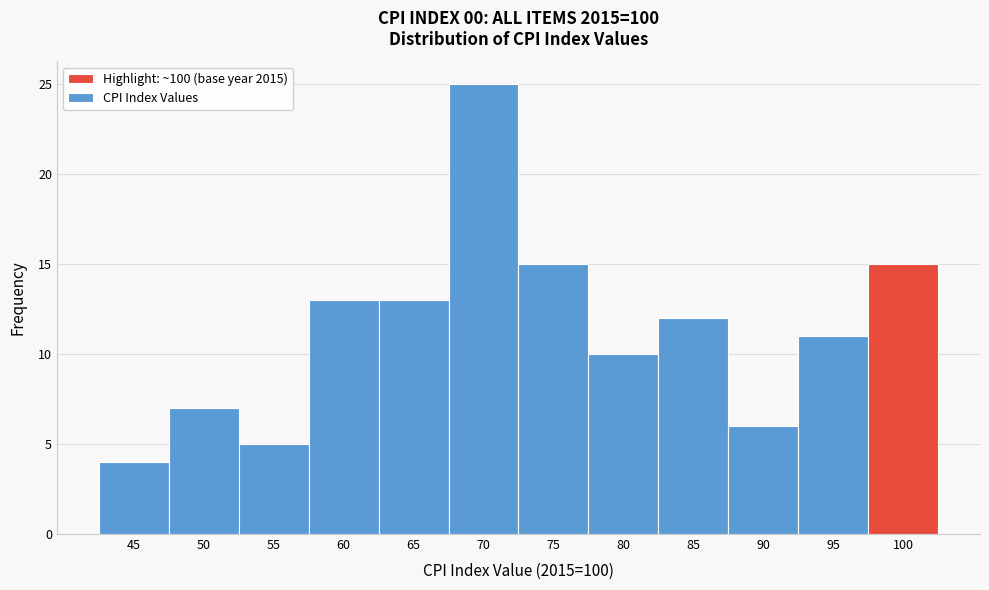

Reading left to right, transcribe all the data shown in this chart.

45=4	50=7	55=5	60=13	65=13	70=25	75=15	80=10	85=12	90=6	95=11	100=15